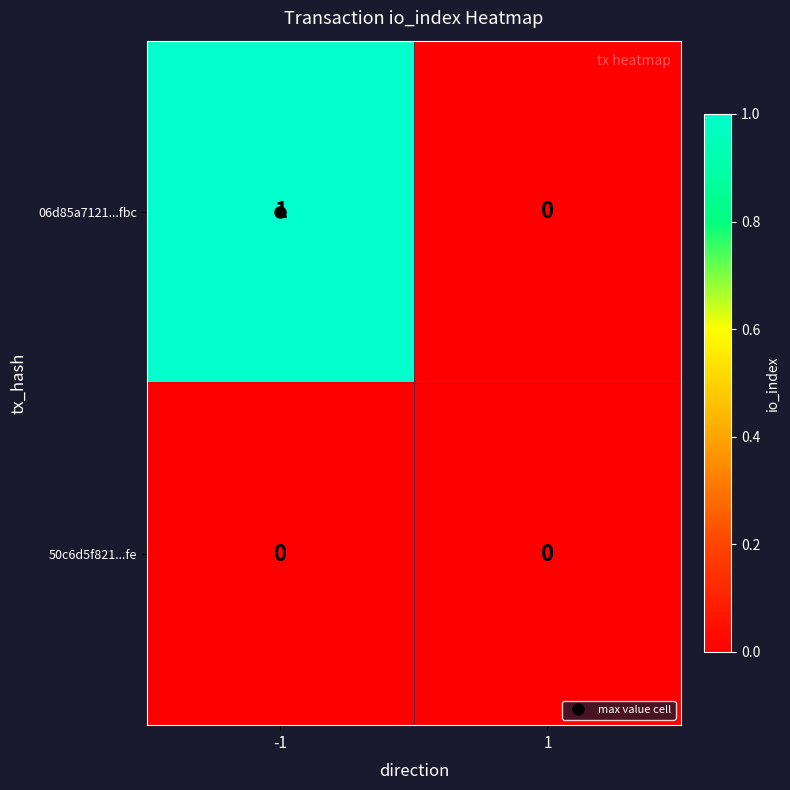

The 50c6d5f821...fe series shows 0 at 1. True or false?

True